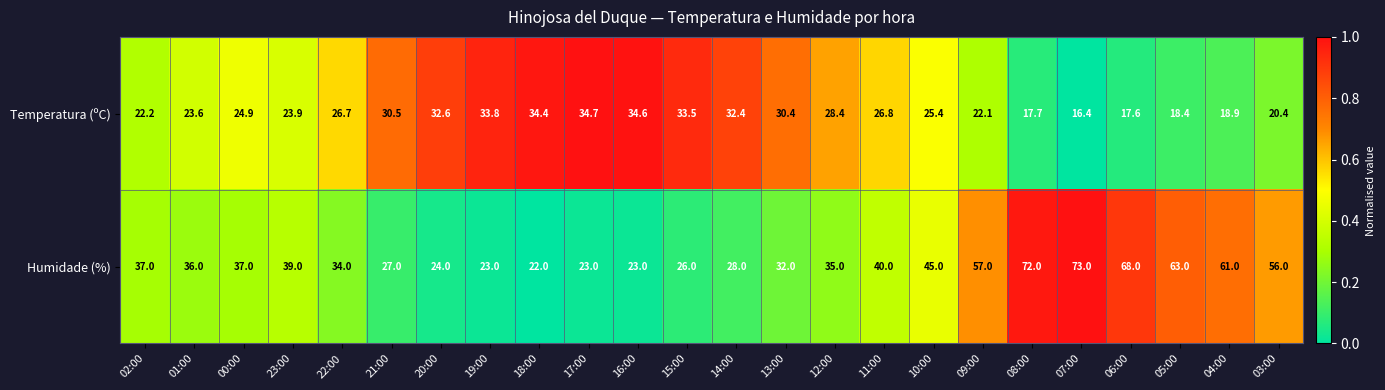

List the series in order of their peak value, lowest first.

Temperatura (ºC), Humidade (%)